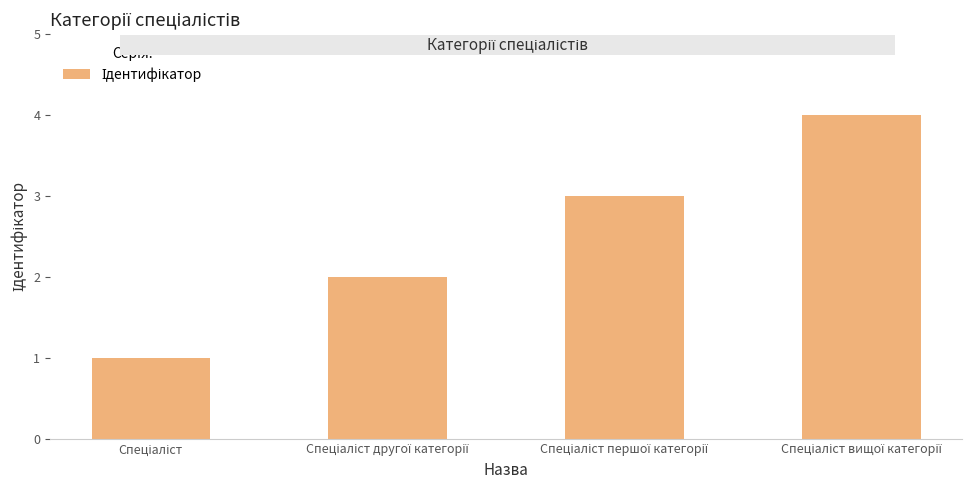

What is the greatest value displayed?

4